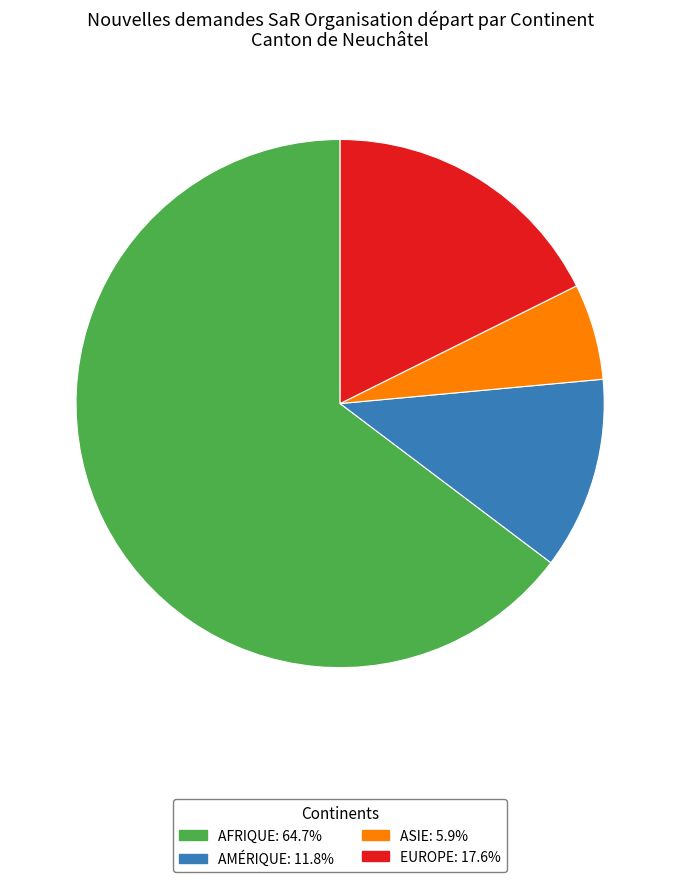

Is there a majority slice in this chart?

Yes